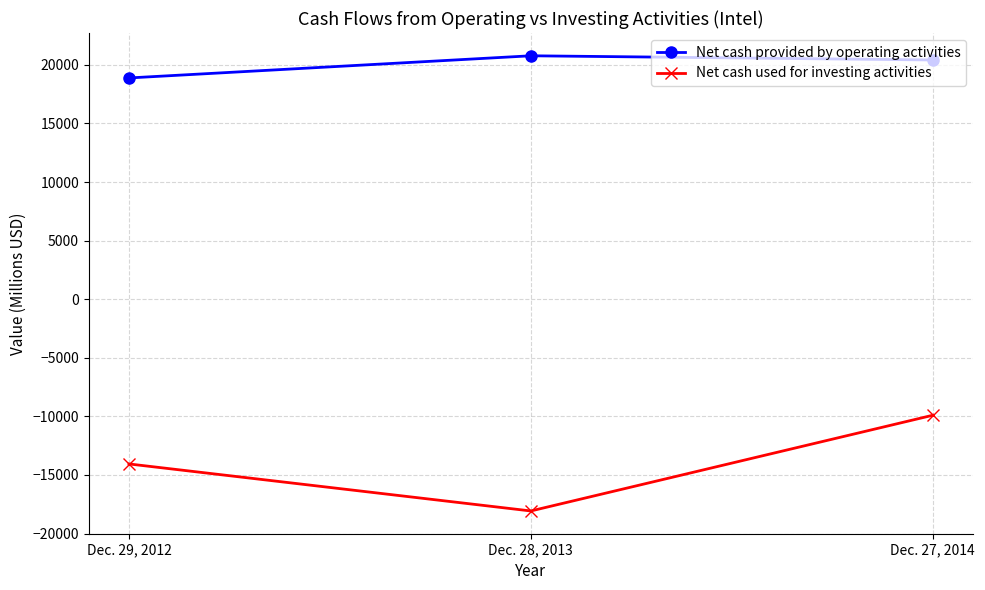

Is the value of Net cash used for investing activities at Dec. 28, 2013 greater than the value of Net cash provided by operating activities at Dec. 29, 2012?

No